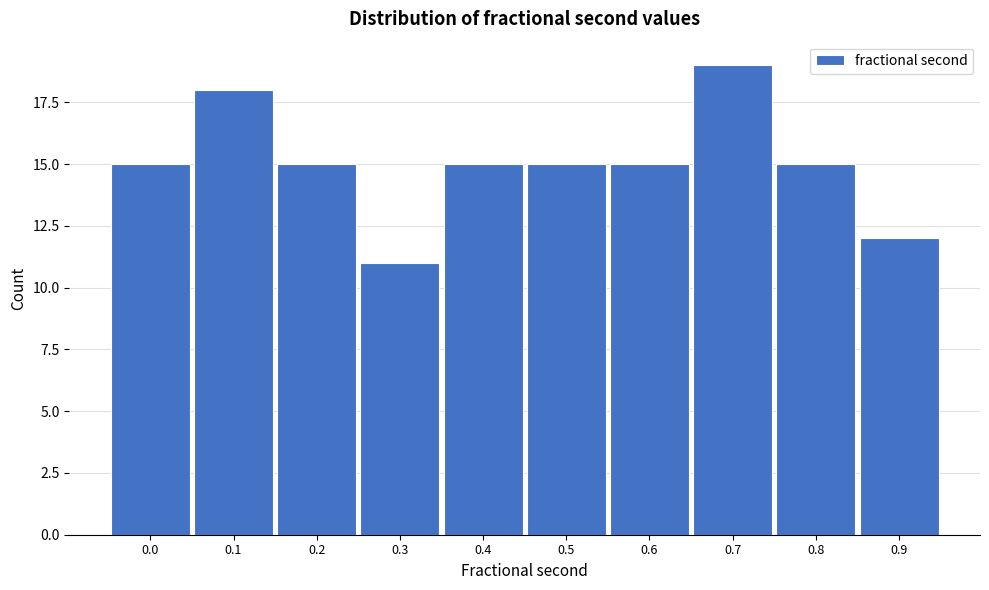

Reading left to right, what are all the values shown in this chart?

0.0=15	0.1=18	0.2=15	0.3=11	0.4=15	0.5=15	0.6=15	0.7=19	0.8=15	0.9=12